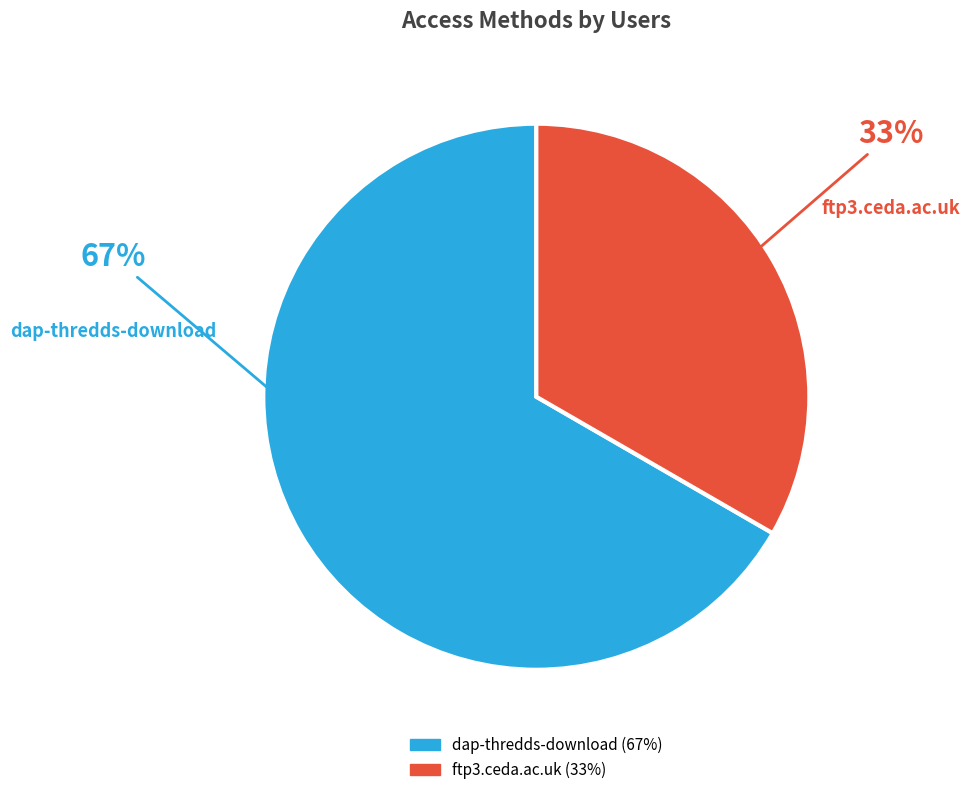

Combined, do dap-thredds-download and ftp3.ceda.ac.uk account for over 50%?

Yes